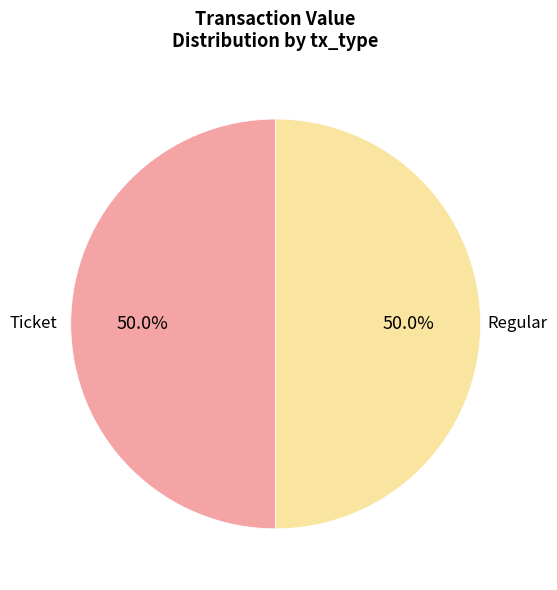

Count the number of slices in the pie.

2